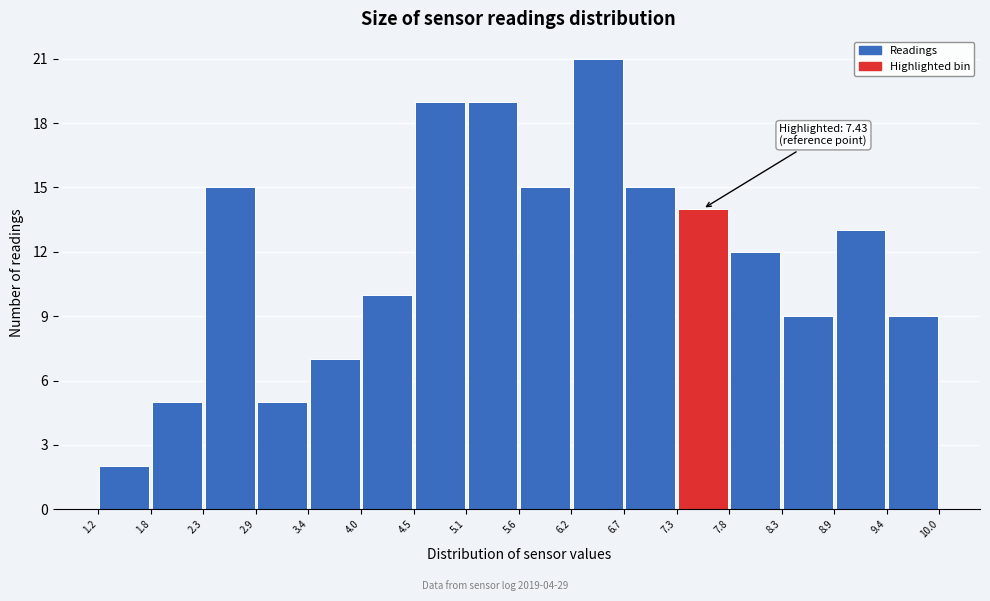

Which range on the x-axis has the tallest bar?

6.2 to 6.7